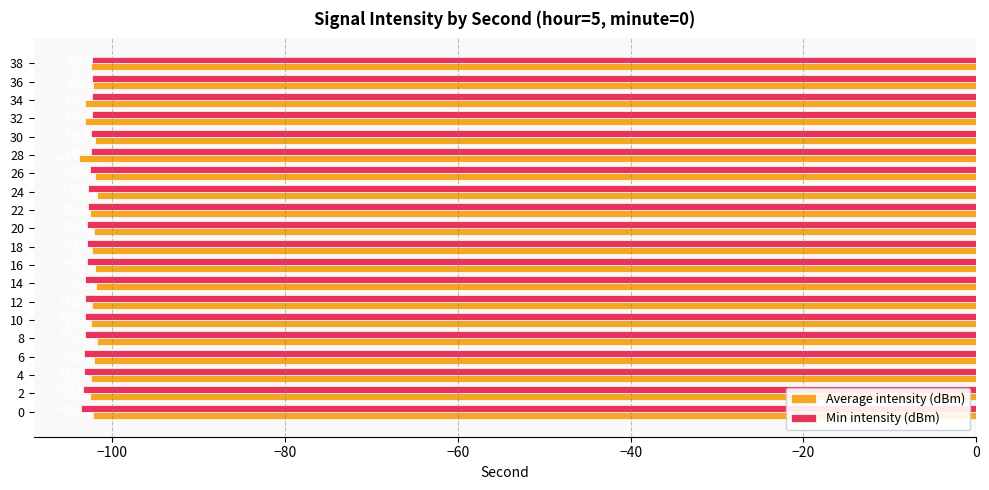

Which series has the widest spread of values?

Average intensity (dBm)